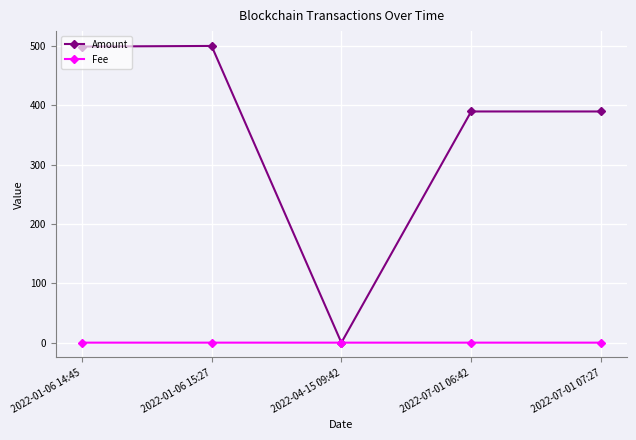

Is this an area chart (filled region under the line)?

No